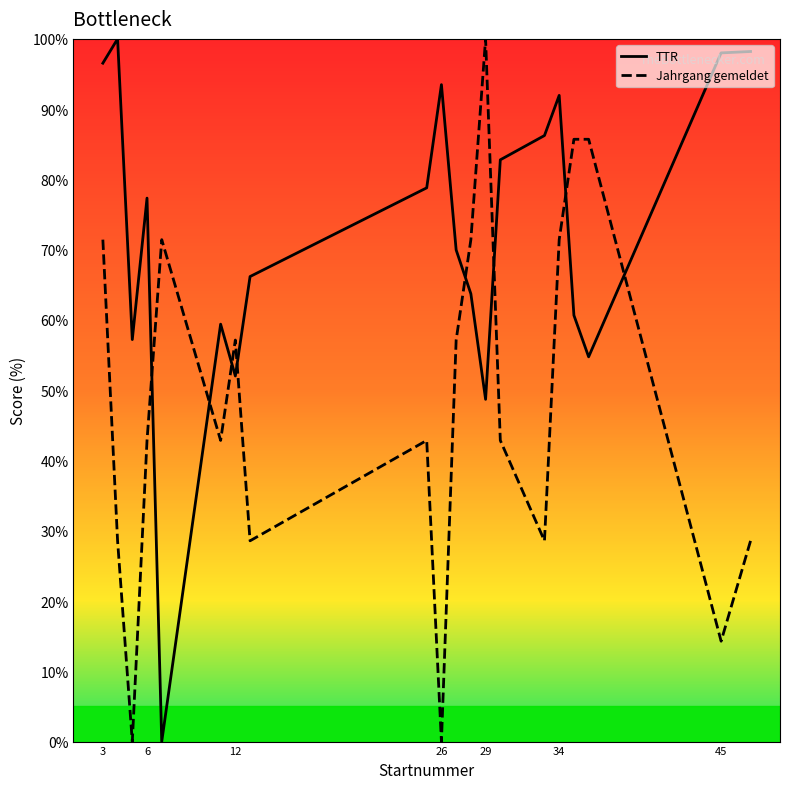

In Jahrgang gemeldet, how many points are lower than both neighbors (excluding endpoints)?

6